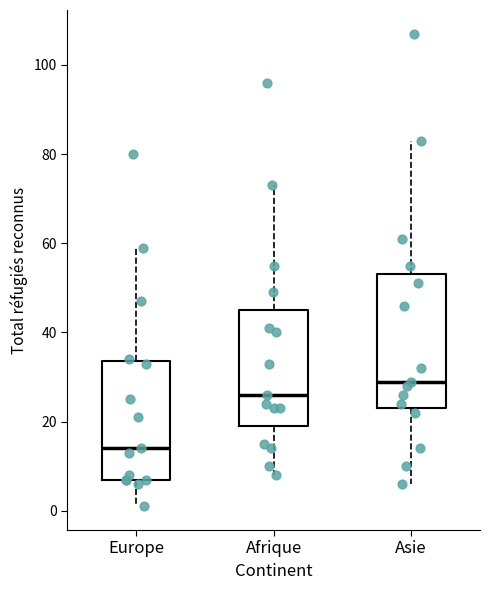

Which box is the tallest, from its lower edge to its upper edge?

Asie